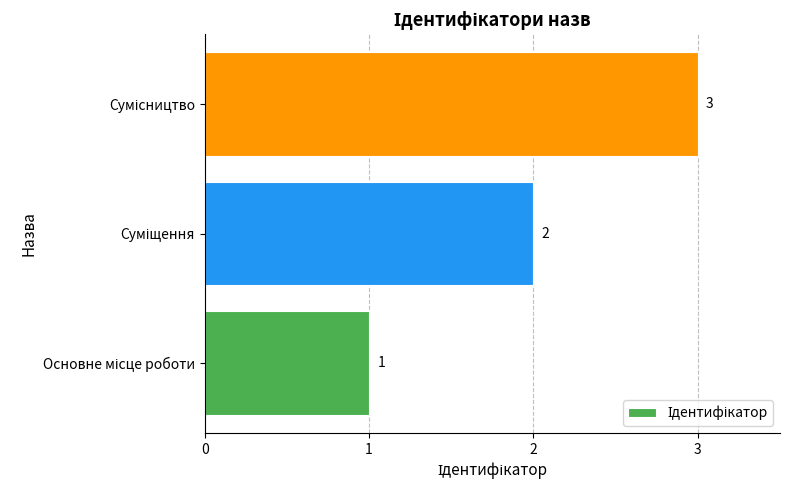

Count the values in the range 1 to 3.

3